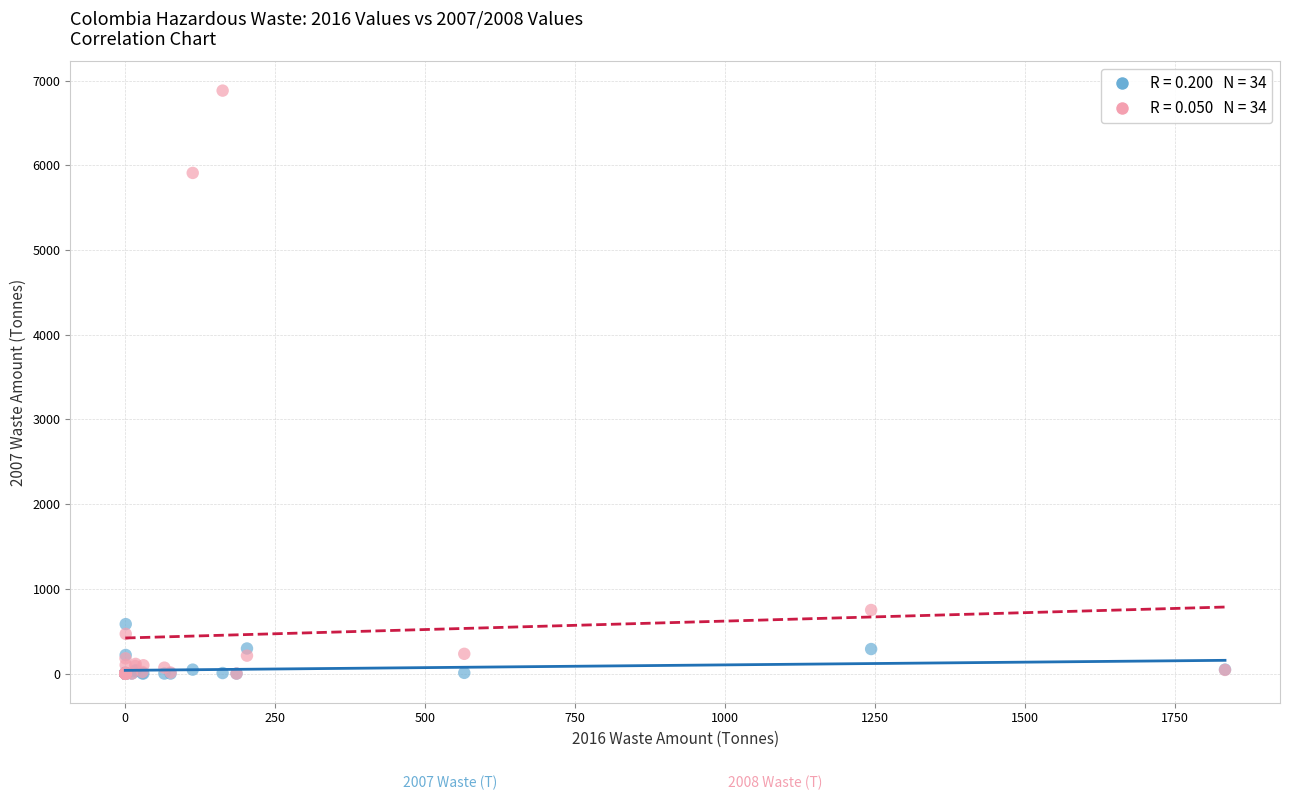

Across all series, what Y value is closest to 3441?

5910.5